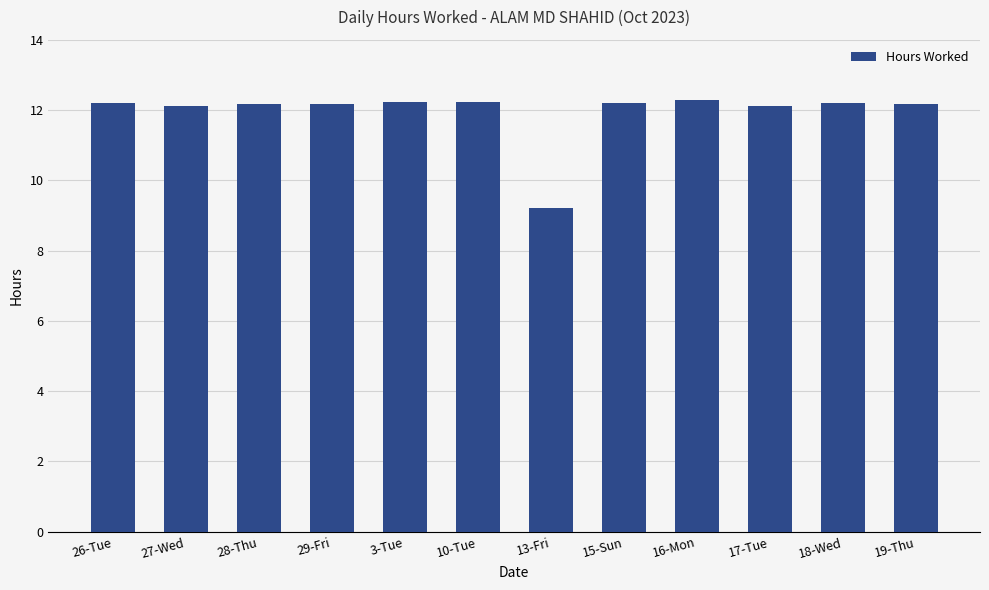

Which label corresponds to the smallest value in the chart?

13-Fri